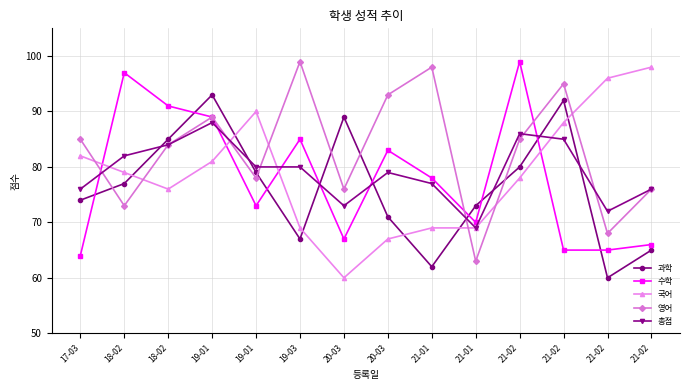

How many data points in 총점 are less than 80?

7